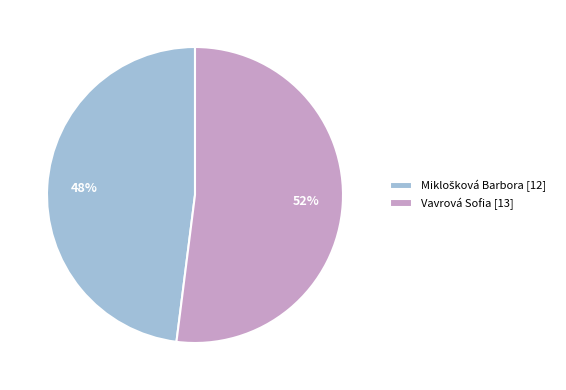

To the nearest percent, what is the difference between the largest and smallest slice percentages?

4%